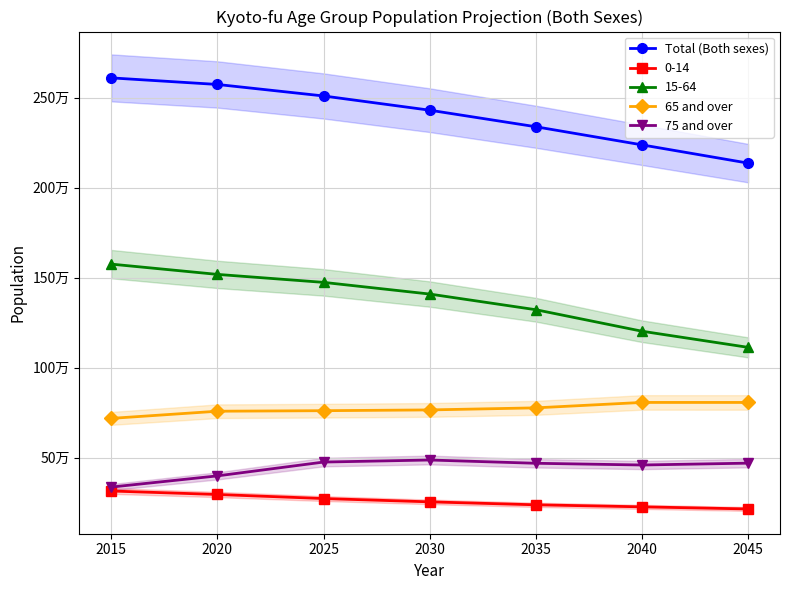

List the series in order of their overall mean, highest first.

Total (Both sexes), 65 and over, 75 and over